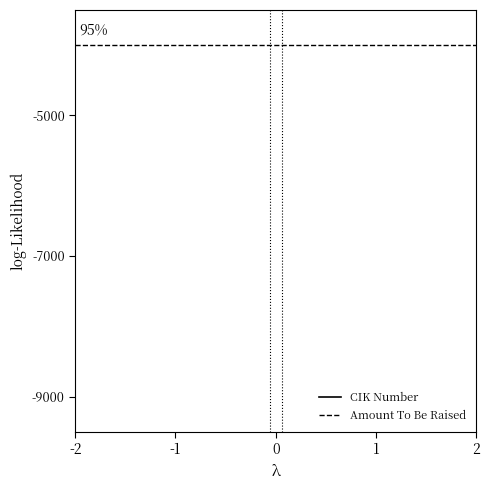

True or false: Amount To Be Raised has a value of -1395 at 1.

False